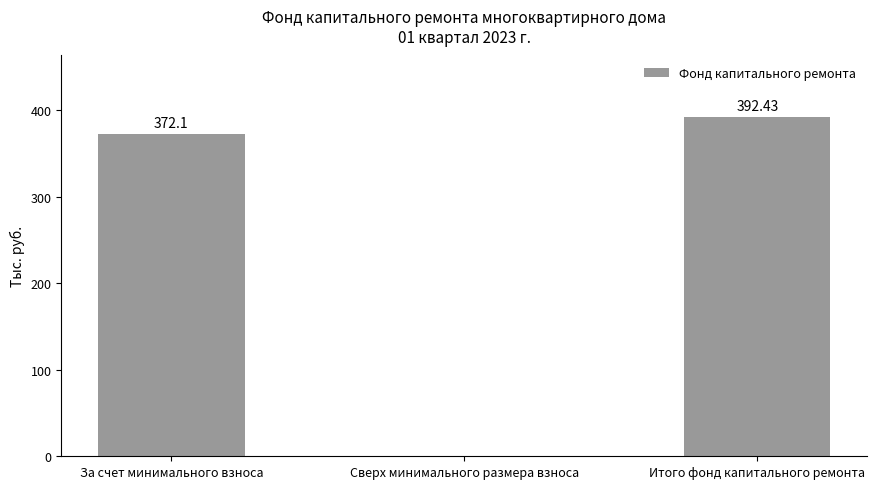

Between За счет минимального взноса and Итого фонд капитального ремонта, which is larger?

Итого фонд капитального ремонта